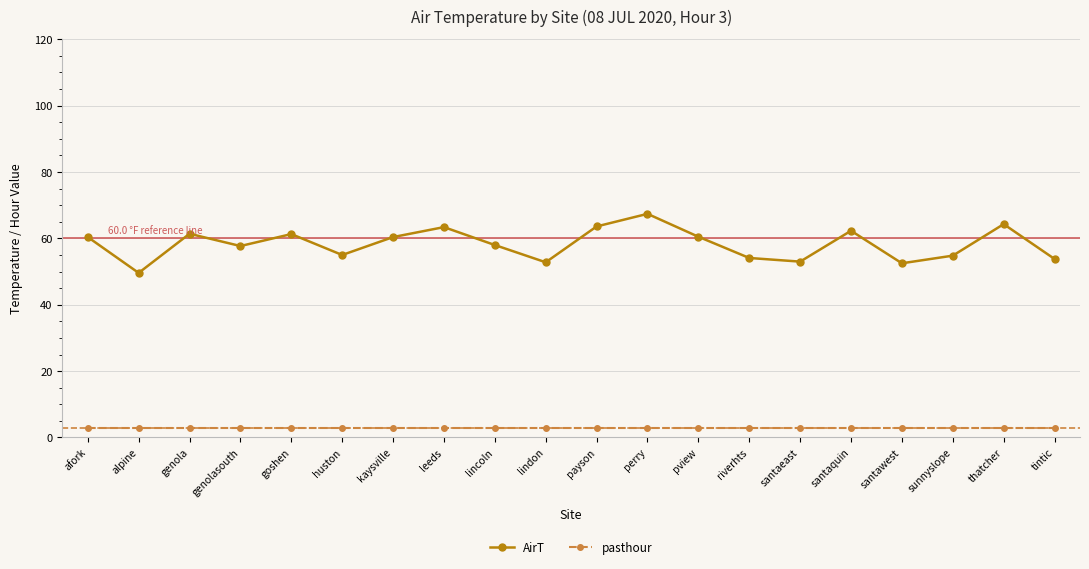

What is the sum of the pasthour values at payson and alpine?

6.0